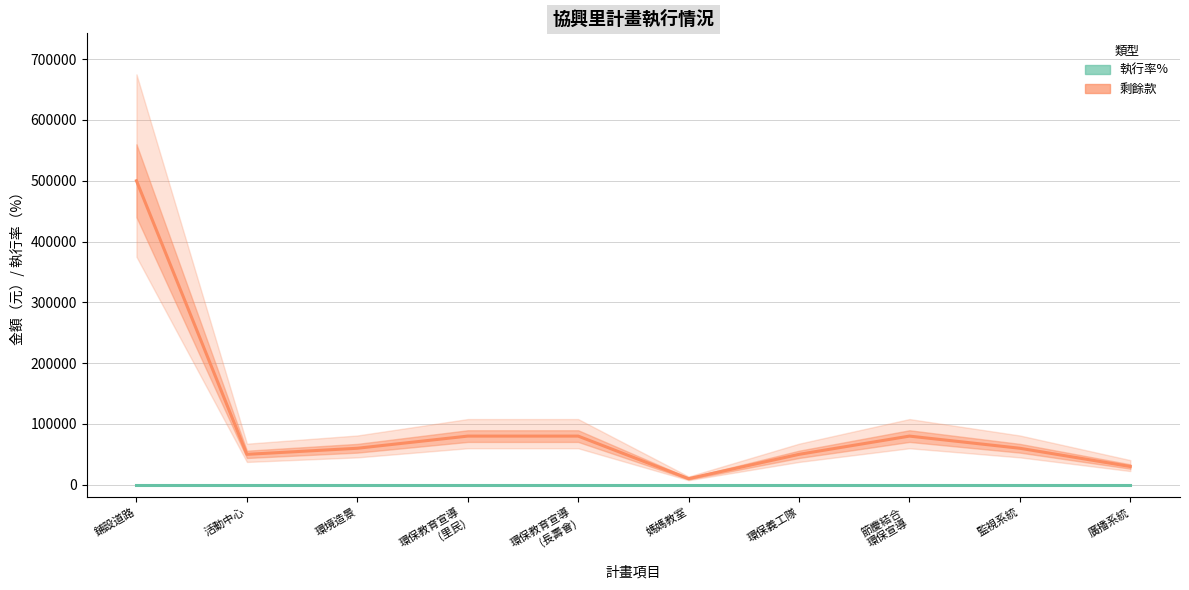

Between 監視系統 and 活動中心, which is larger?

監視系統